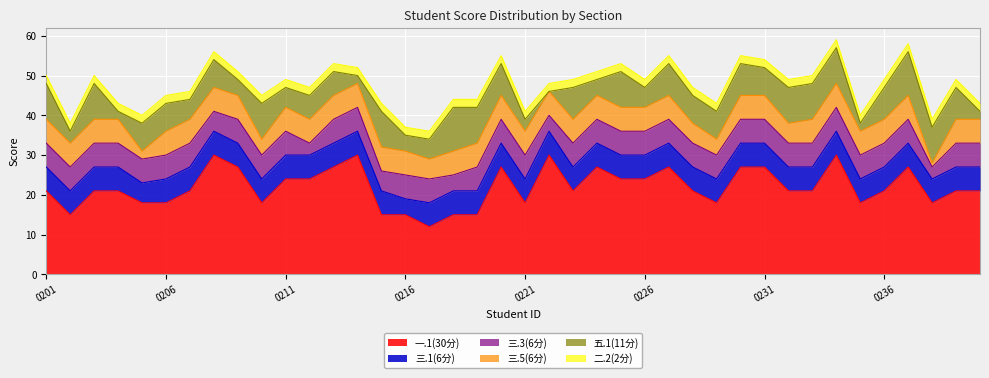

What is the maximum value shown in the chart?

30